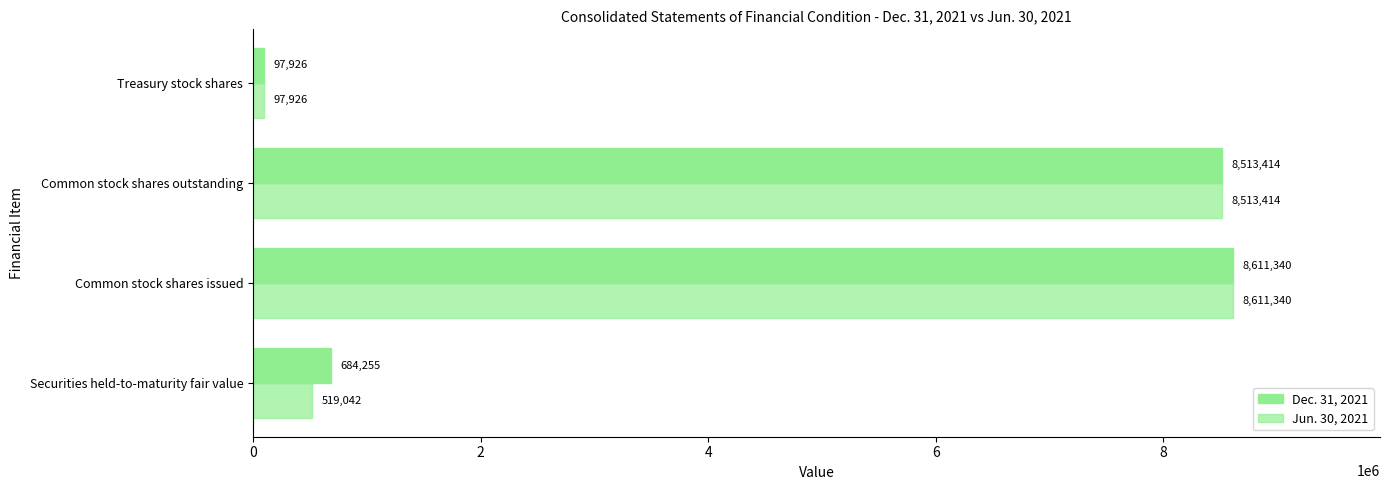

Count the number of data series in this chart.

2